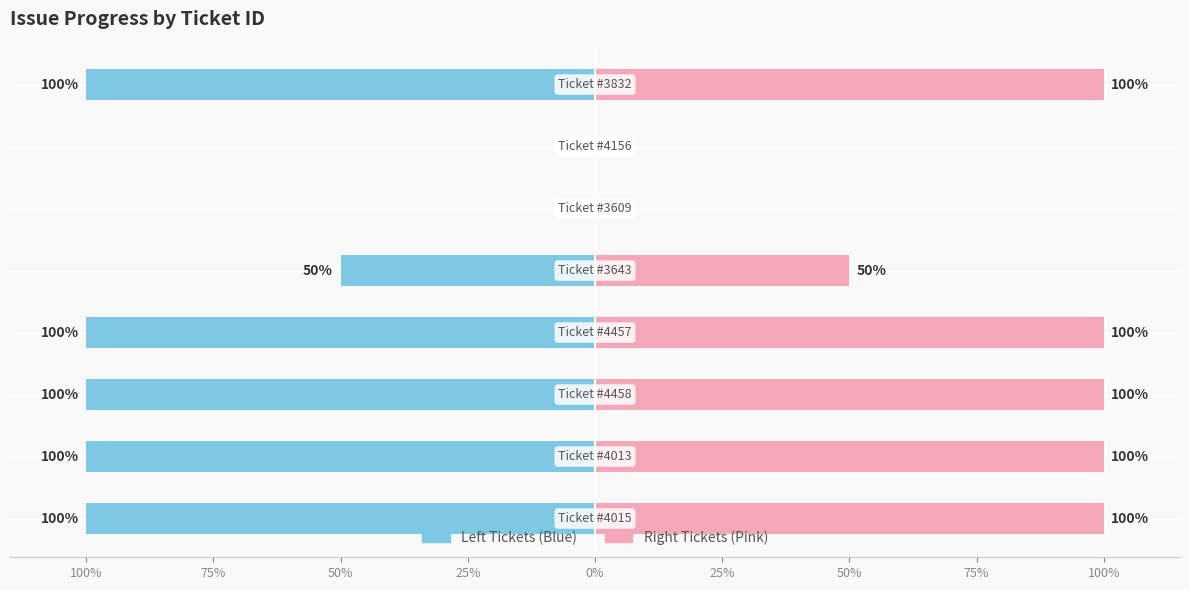

Rank the series by their maximum value, from lowest to highest.

Left (Progress), Right (Progress)